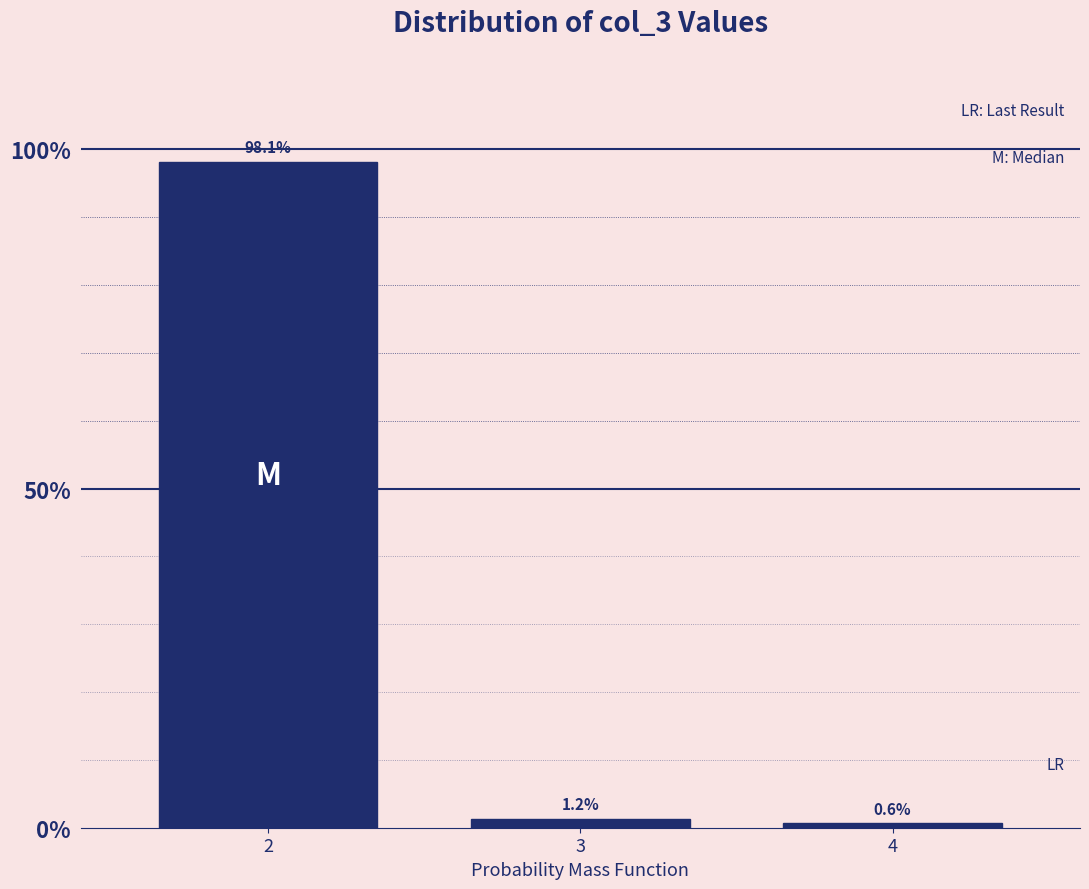

What is the value of the 3rd bar from the left?

0.6